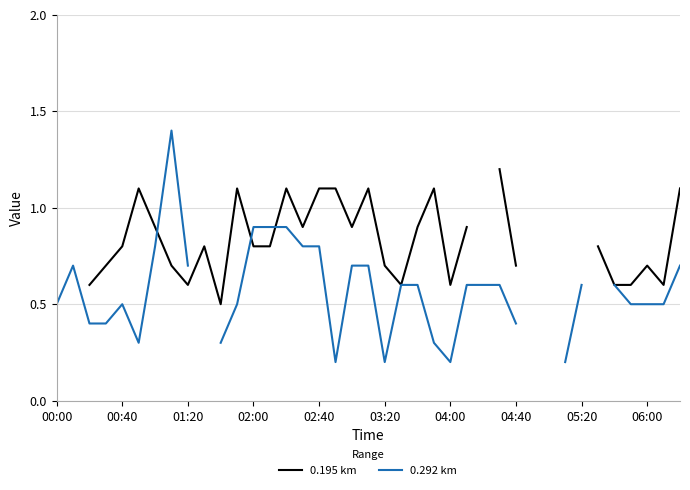

What is the difference between the maximum and minimum values in the 0.195 km series?

0.7